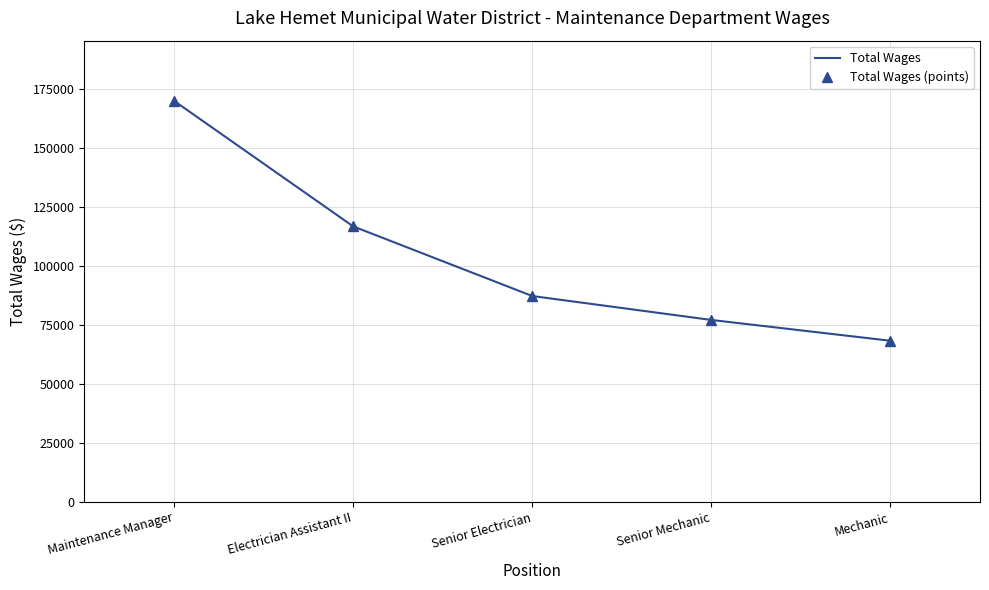

Which series has the widest spread of values?

Total Wages